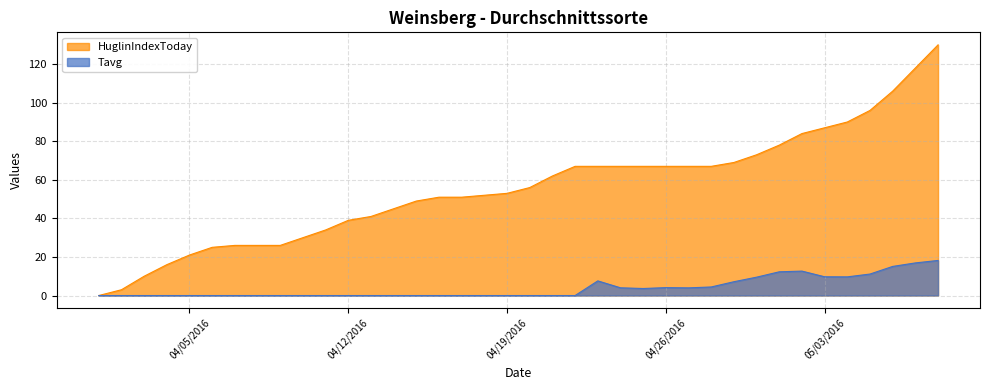

List the series in order of their overall mean, lowest first.

Tavg, HuglinIndexToday